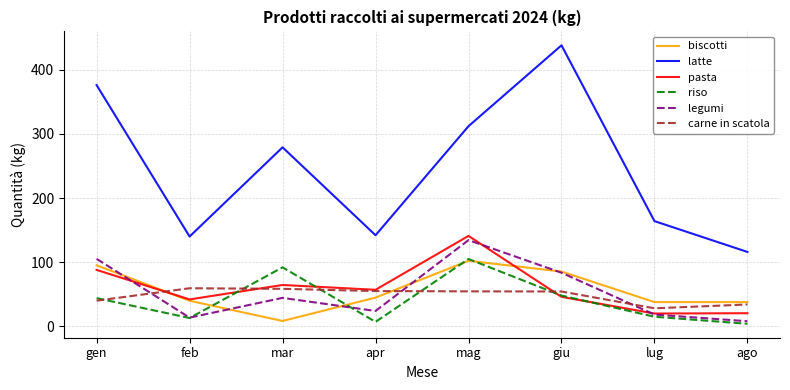

What is the difference between the highest and lowest values at giu?

392.0